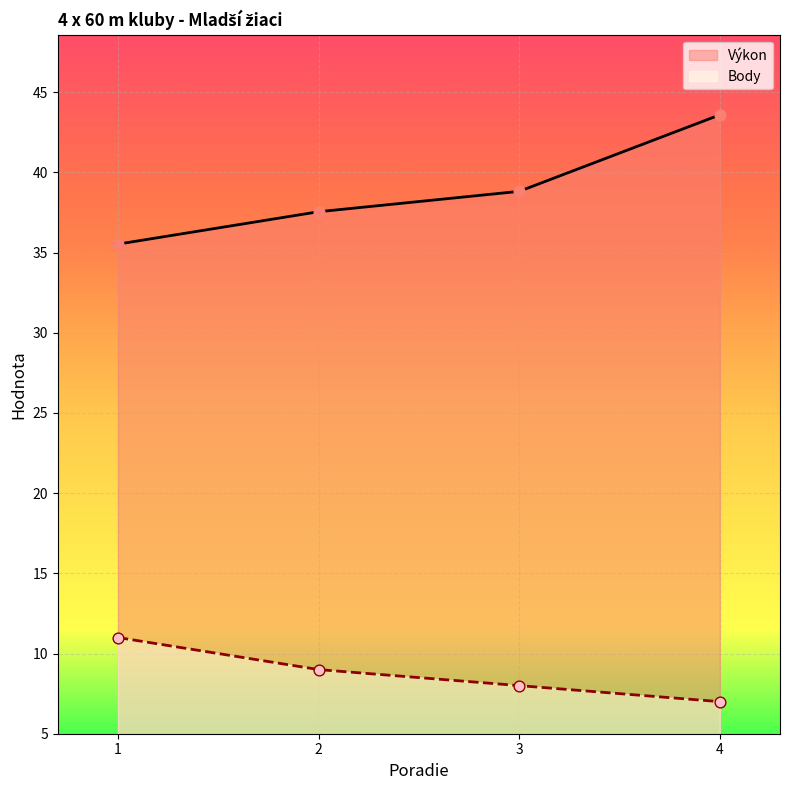

Which series reaches the minimum Y coordinate?

Body